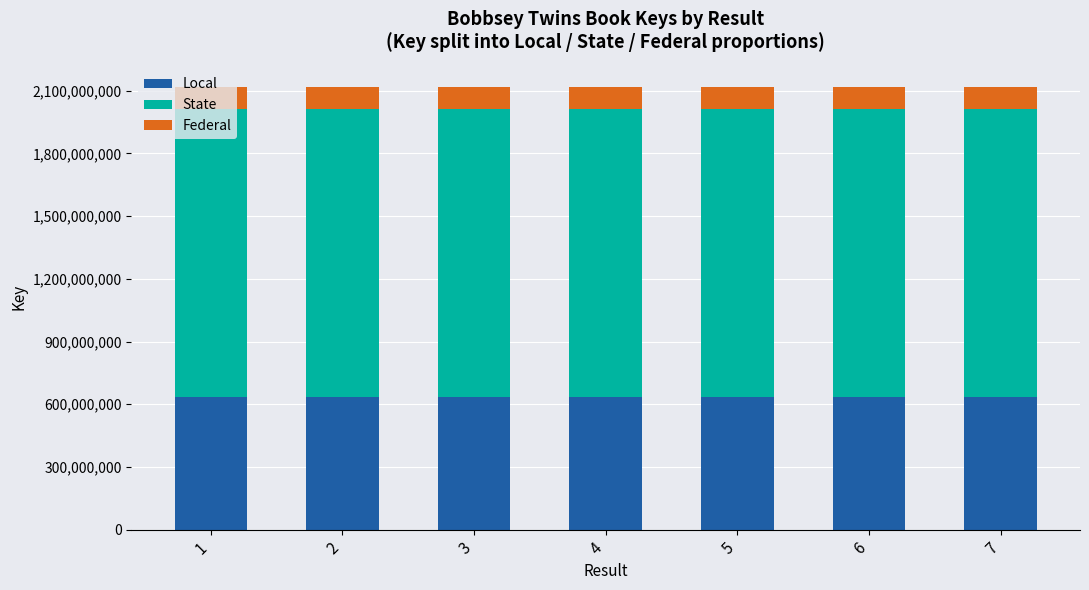

What is the maximum value for Local?

635360561.7